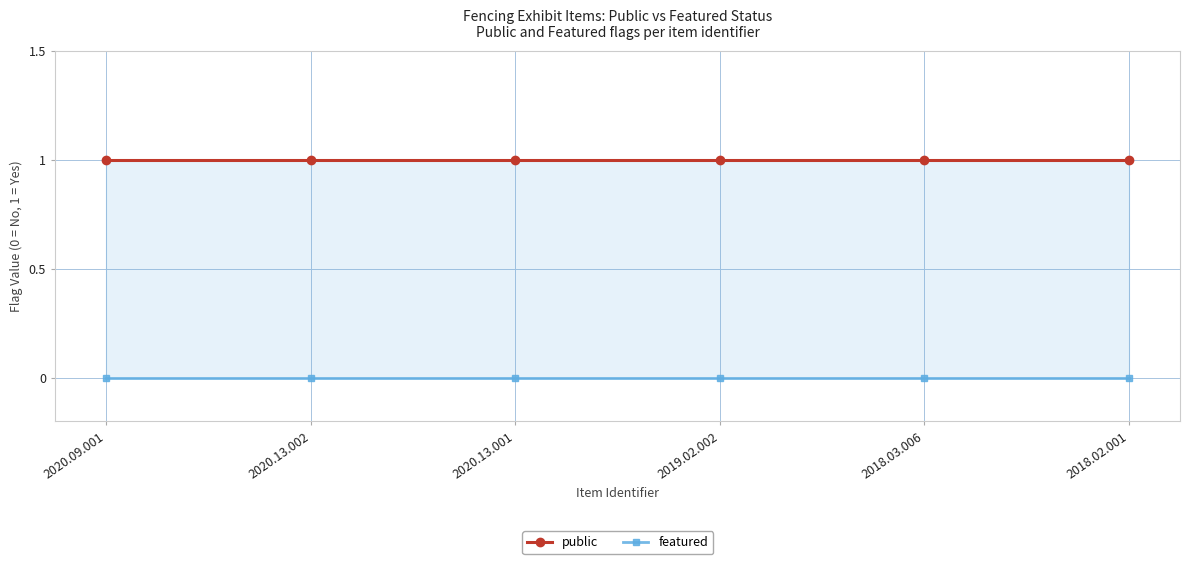

Is it true that featured equals 0 at 2018.03.006?

True